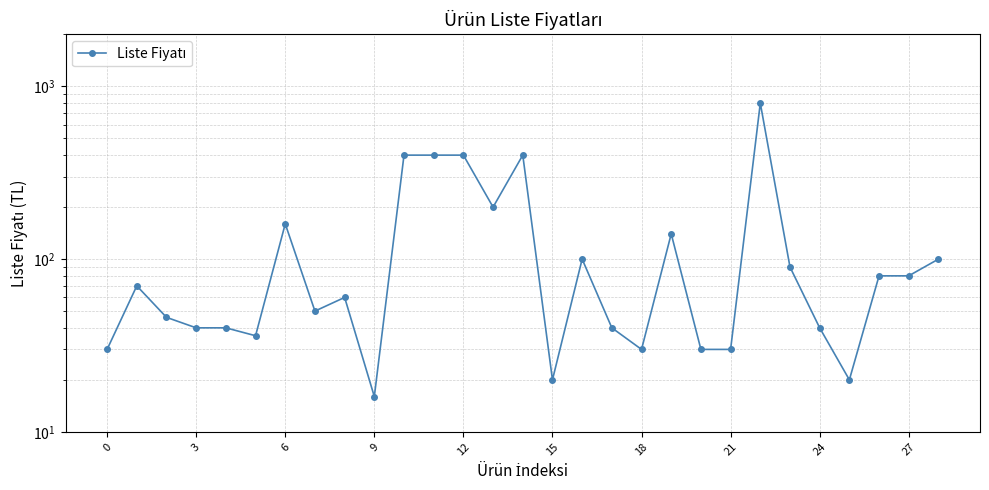

How many categories are shown in the chart?

29